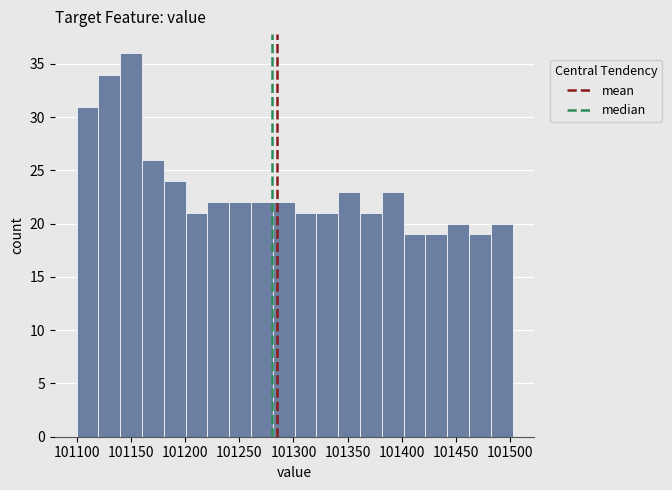

Reading left to right, transcribe this chart: for each bar, give the range it covers on the x-axis and its height. Neither the bar edges nor the heights are printed on the chart, so give them approximately, as read against the axes.

101100 to 101120: 31
101120 to 101140: 34
101140 to 101160: 36
101160 to 101180: 26
101180 to 101200: 24
101200 to 101220: 21
101220 to 101240: 22
101240 to 101260: 22
101260 to 101280: 22
101280 to 101300: 22
101300 to 101320: 21
101320 to 101340: 21
101340 to 101360: 23
101360 to 101380: 21
101380 to 101400: 23
101400 to 101420: 19
101420 to 101440: 19
101440 to 101460: 20
101460 to 101480: 19
101480 to 101500: 20